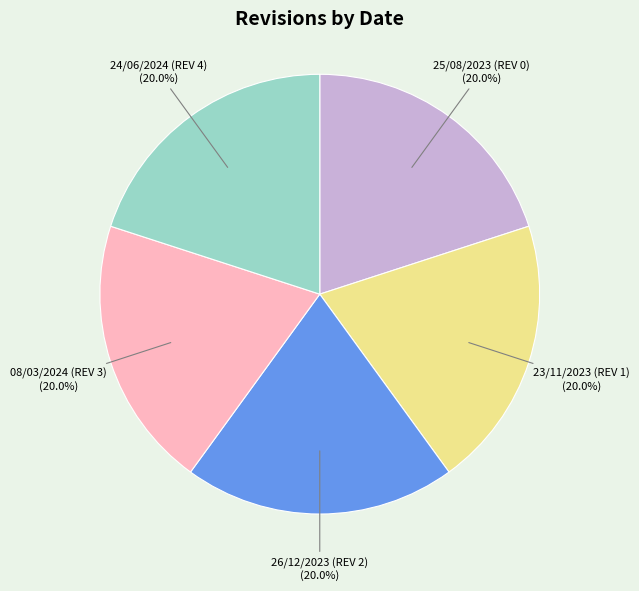

What percentage is the 08/03/2024 slice, to the nearest percent?

20%